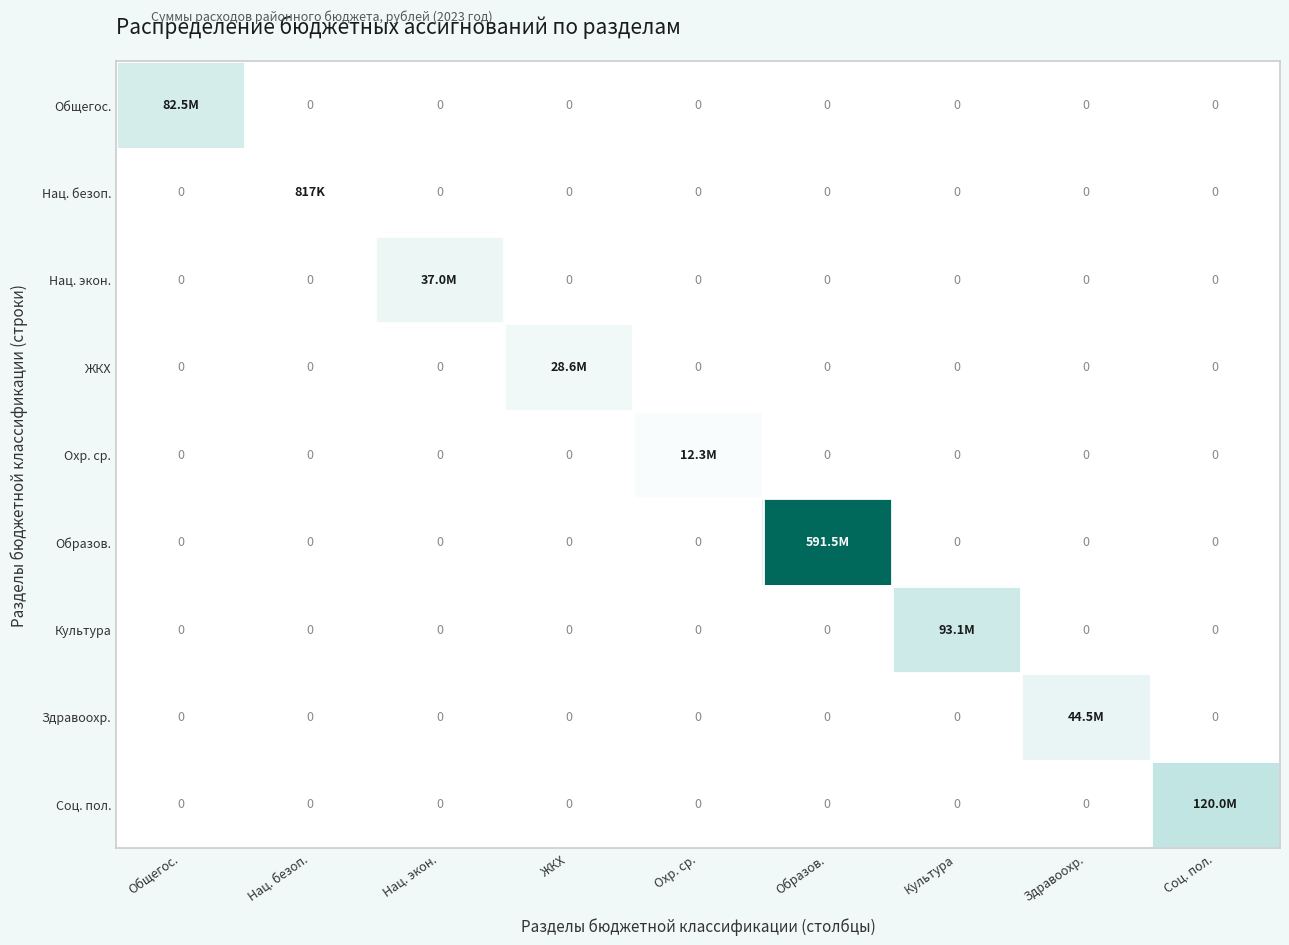

At Нац. безоп., list the series in order from smallest to largest.

Общегос., Нац. экон., ЖКХ, Охр. ср., Образов., Культура, Здравоохр., Соц. пол., Нац. безоп.